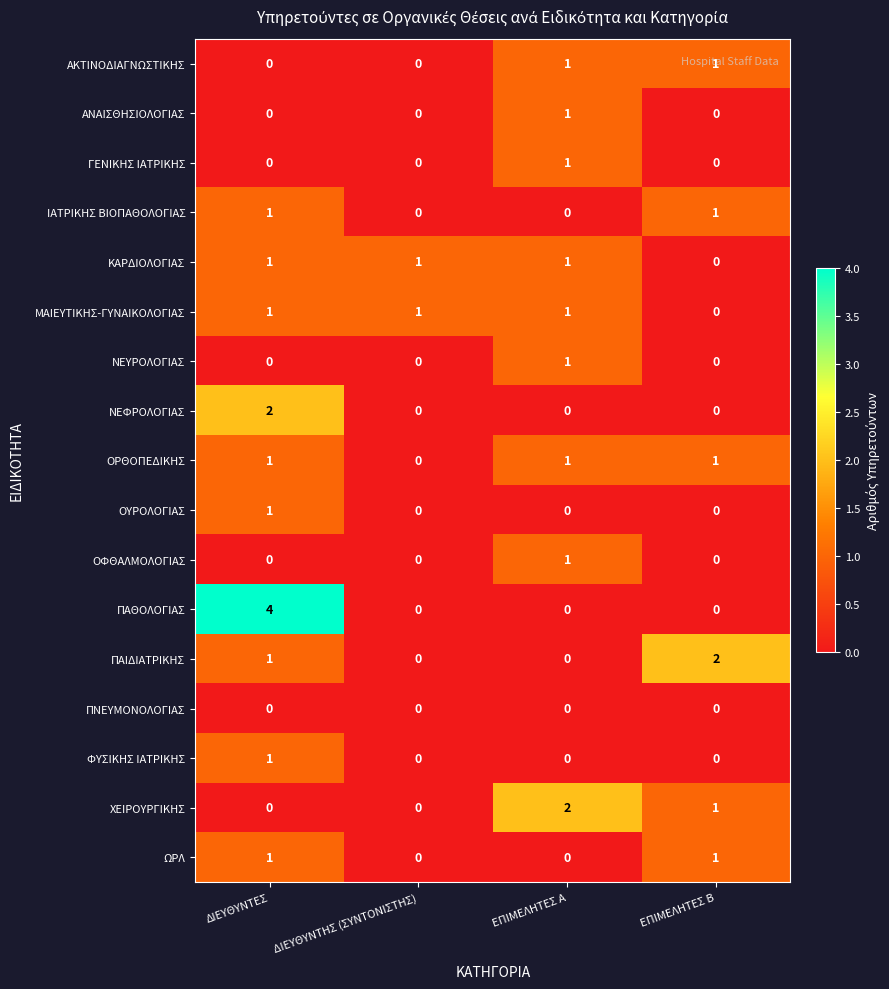

At which category does the chart reach its peak across all series?

ΔΙΕΥΘΥΝΤΕΣ